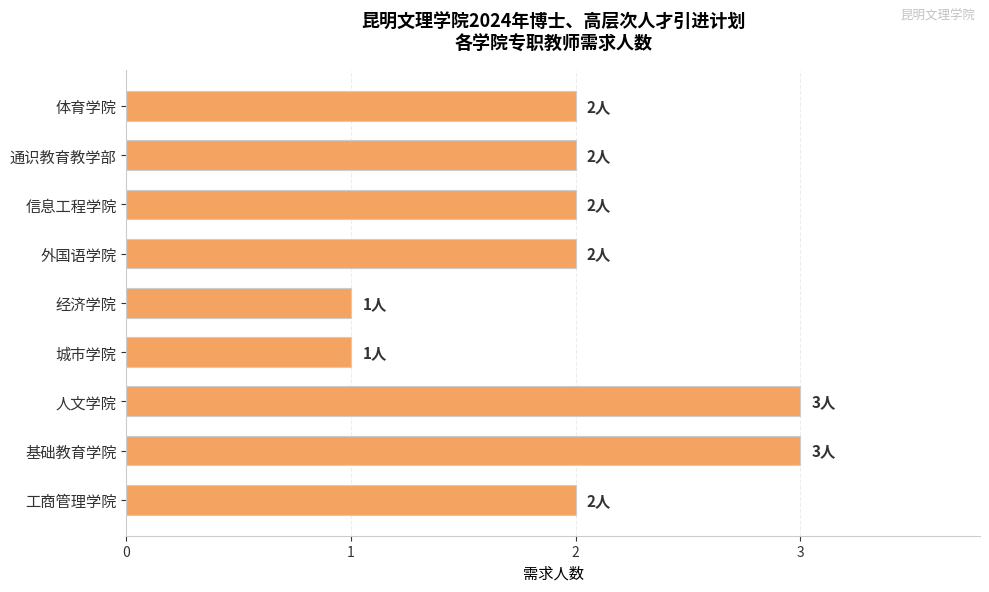

What is the maximum value shown in the chart?

3